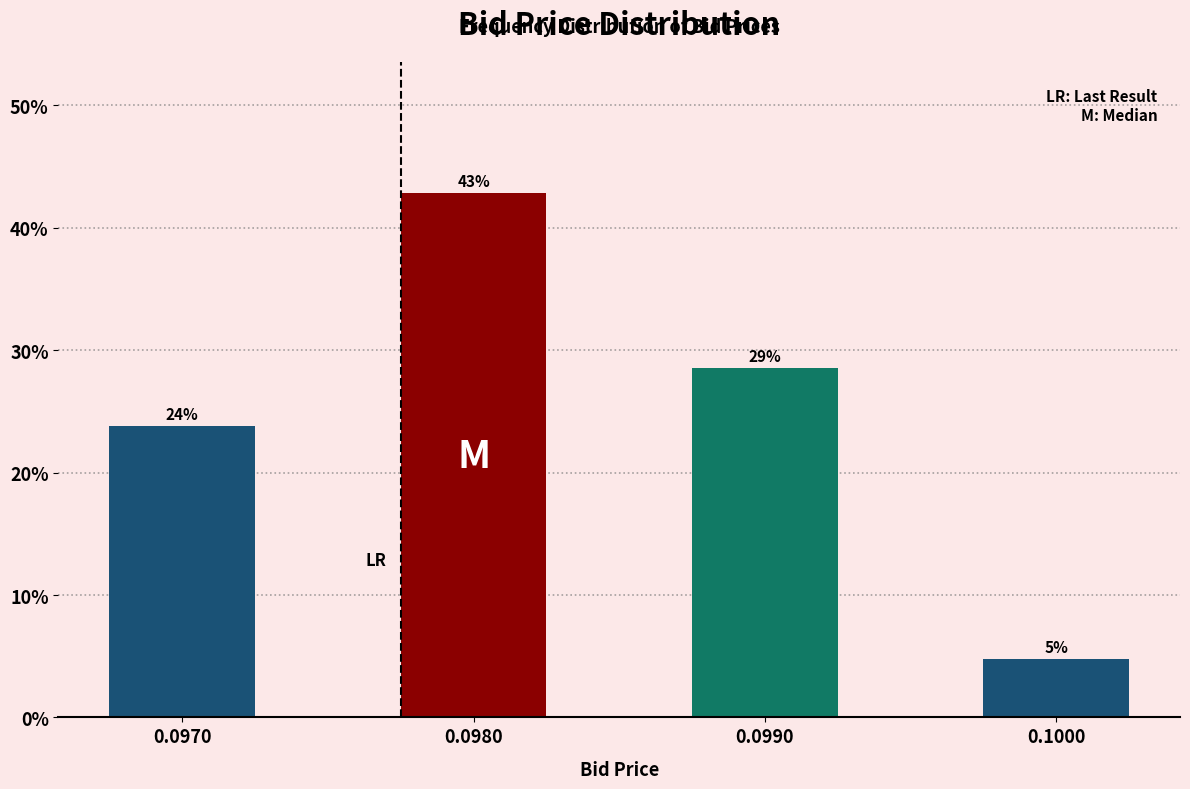

Does the chart contain any negative values?

No